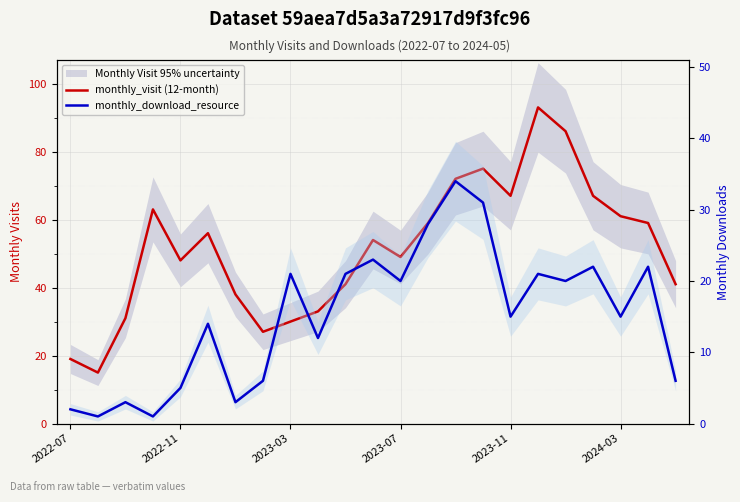

True or false: monthly_visit (12-month) and monthly_download_resource intersect in this chart.

False